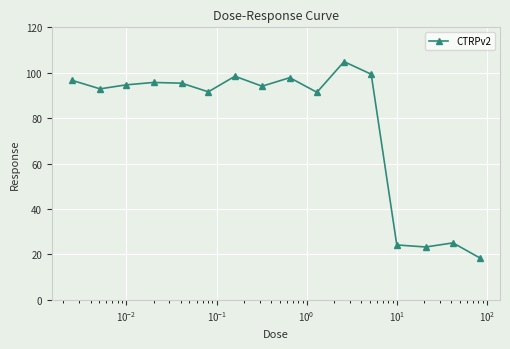

What is the value of the 1st point from the left?

96.7